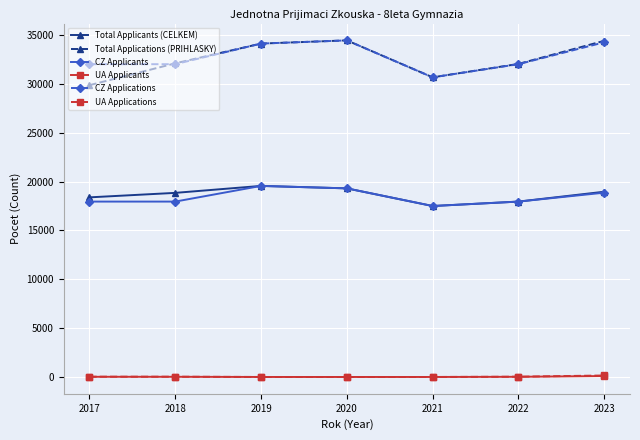

How many values in the UA Applicants series are below 18?

3